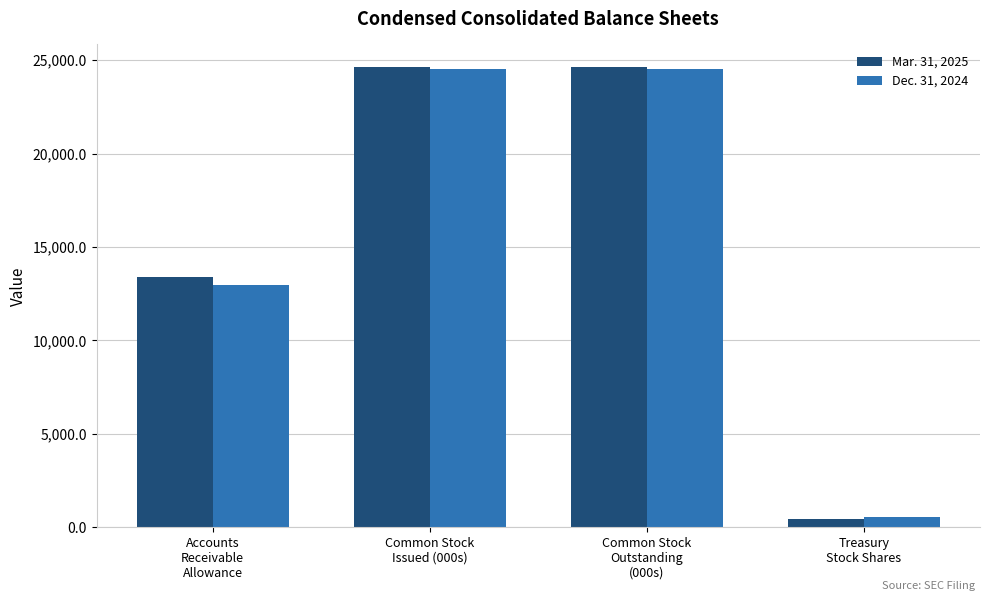

List the series in order of their overall mean, highest first.

Mar. 31, 2025, Dec. 31, 2024